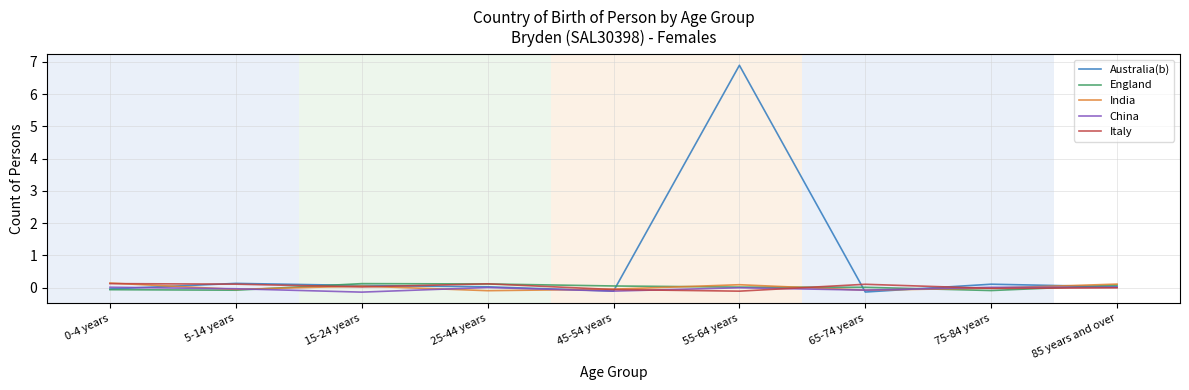

What is the label of the 8th point from the left?

75-84 years